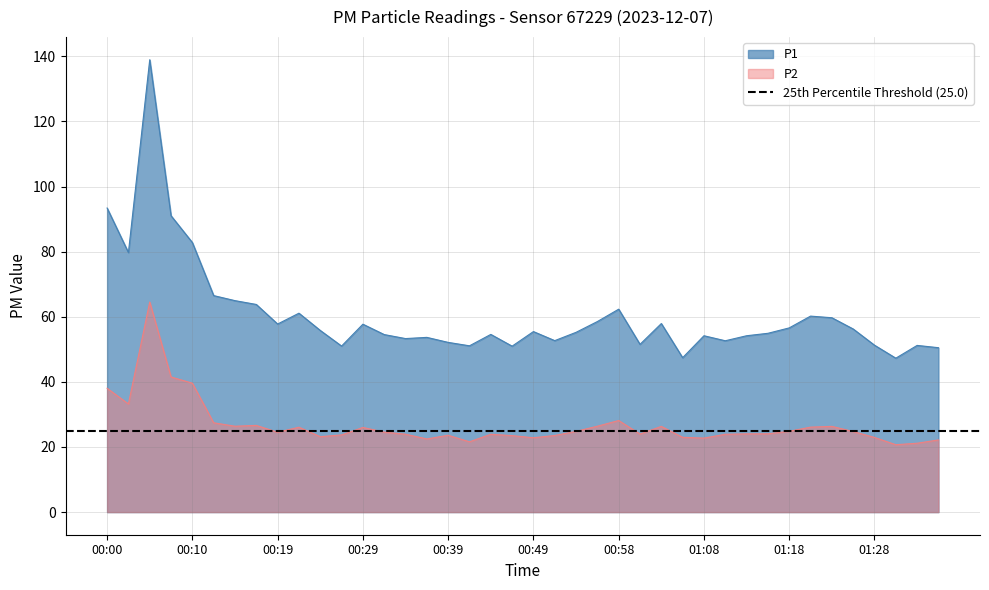

True or false: P1 and P2 intersect in this chart.

False